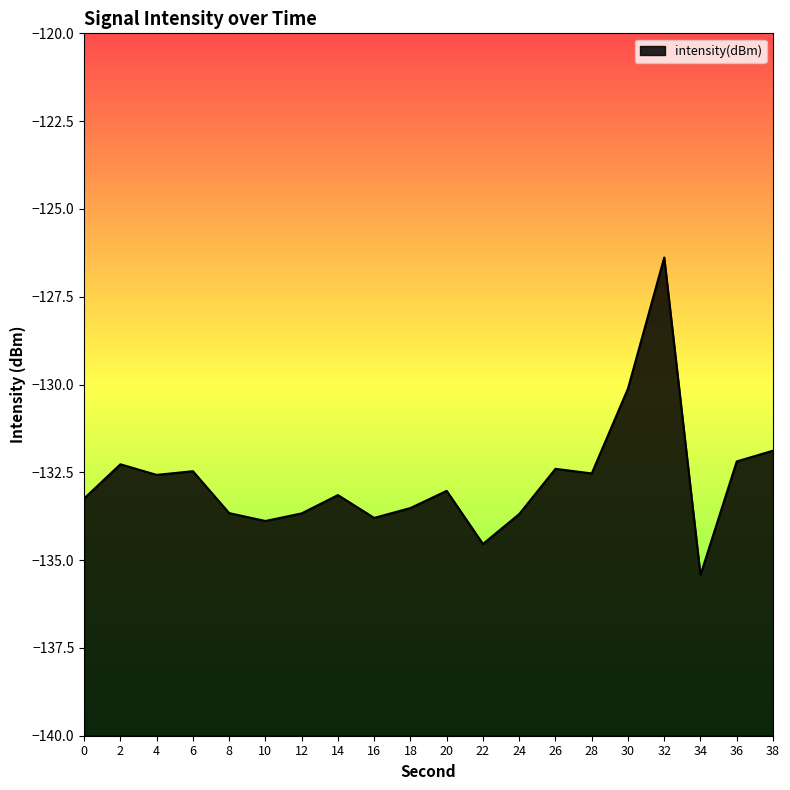

List the labels in order of value, largest first.

32, 30, 38, 36, 2, 26, 6, 28, 4, 20, 14, 0, 18, 8, 12, 24, 16, 10, 22, 34